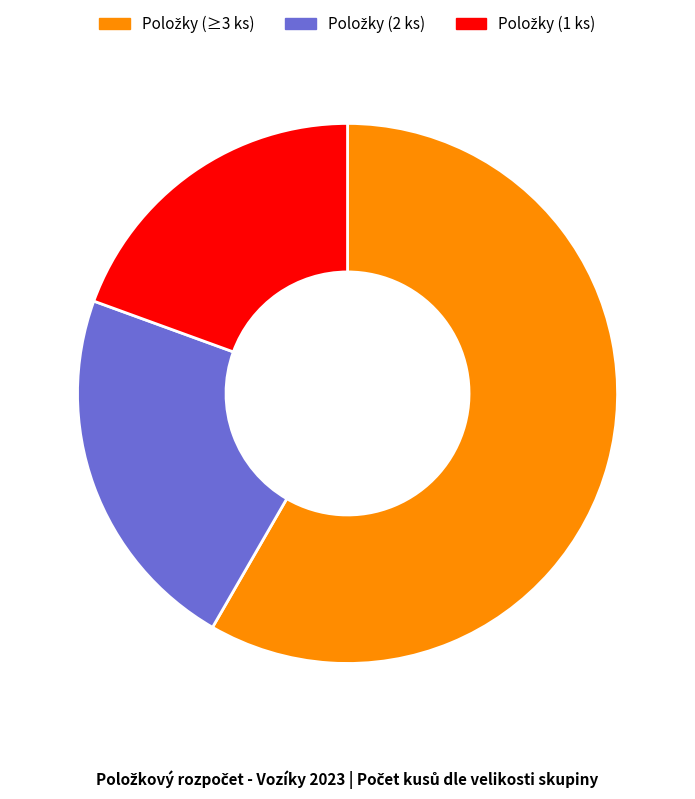

Does any single category account for the majority?

Yes